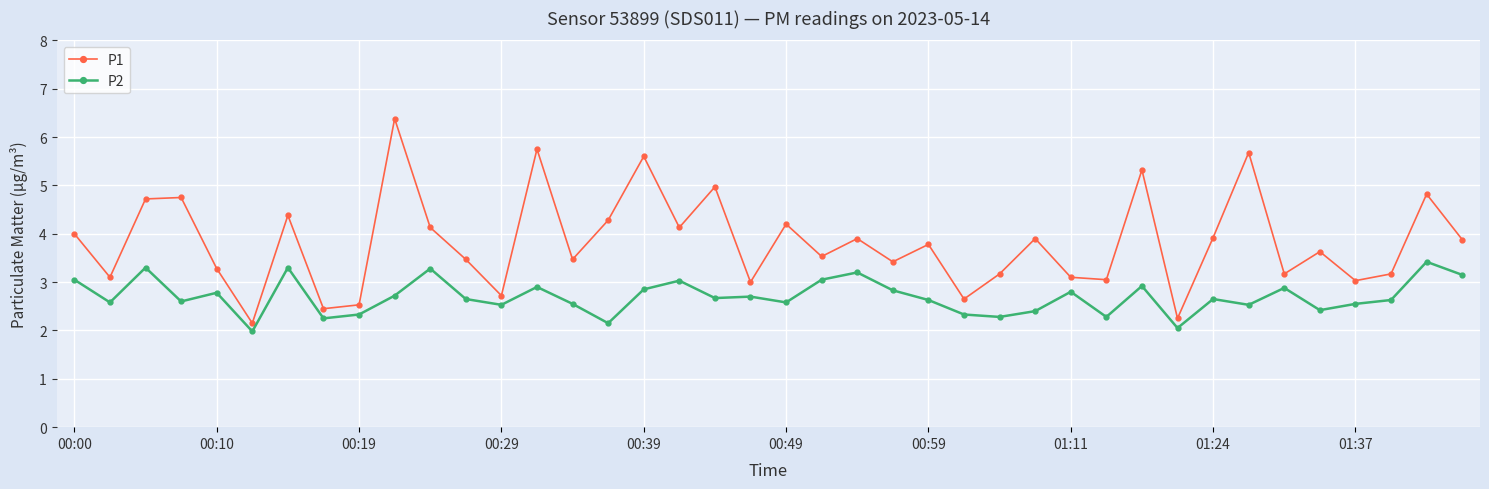

What is the value of the P1 point at the 2nd from the left?

3.1